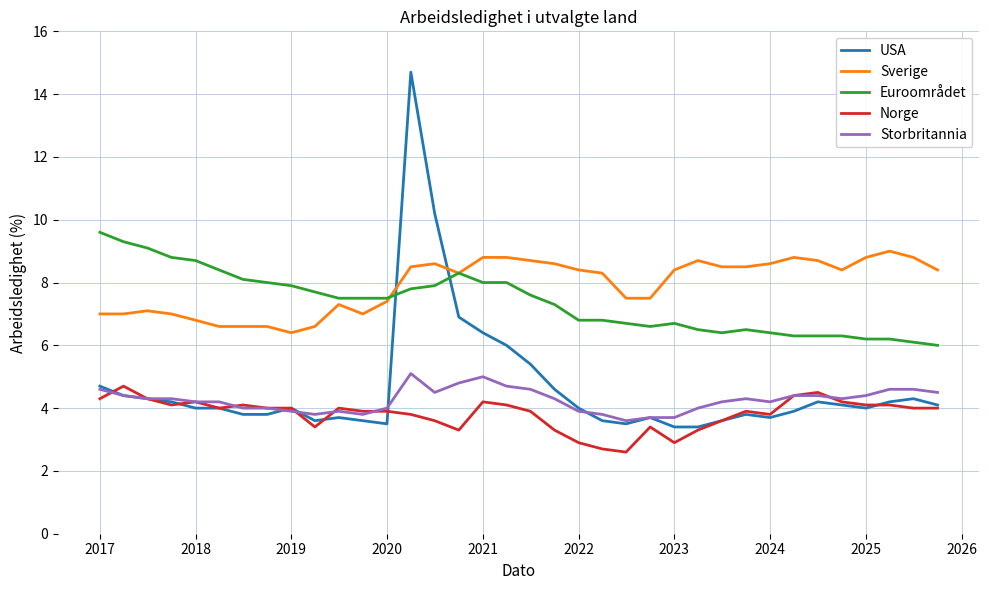

True or false: Sverige and Norge intersect in this chart.

False